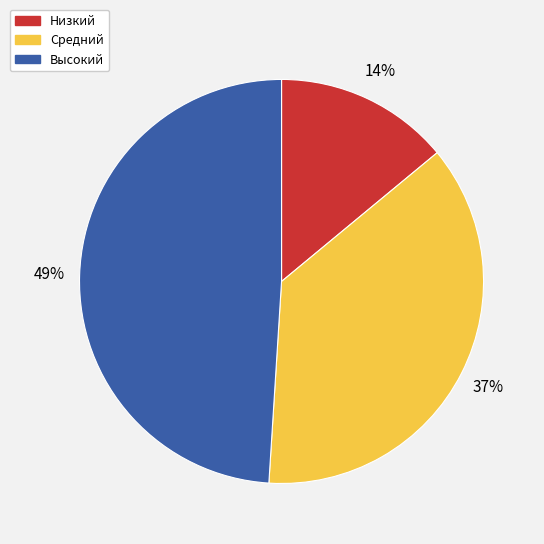

Which slice is the smallest?

Низкий